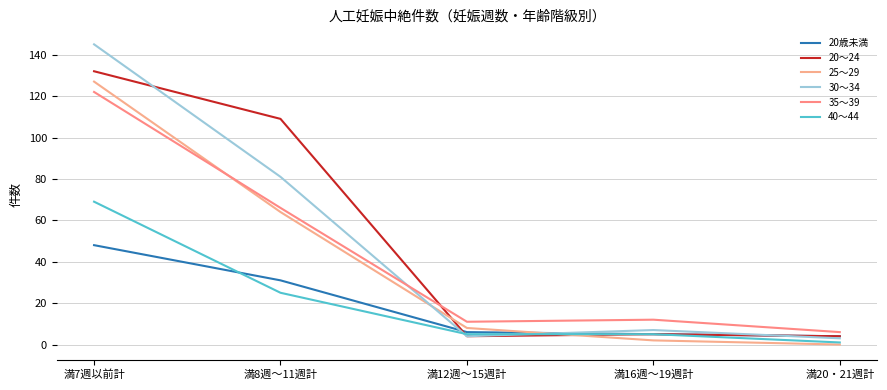

Is it true that 30～34 equals 3 at 満20・21週計?

True